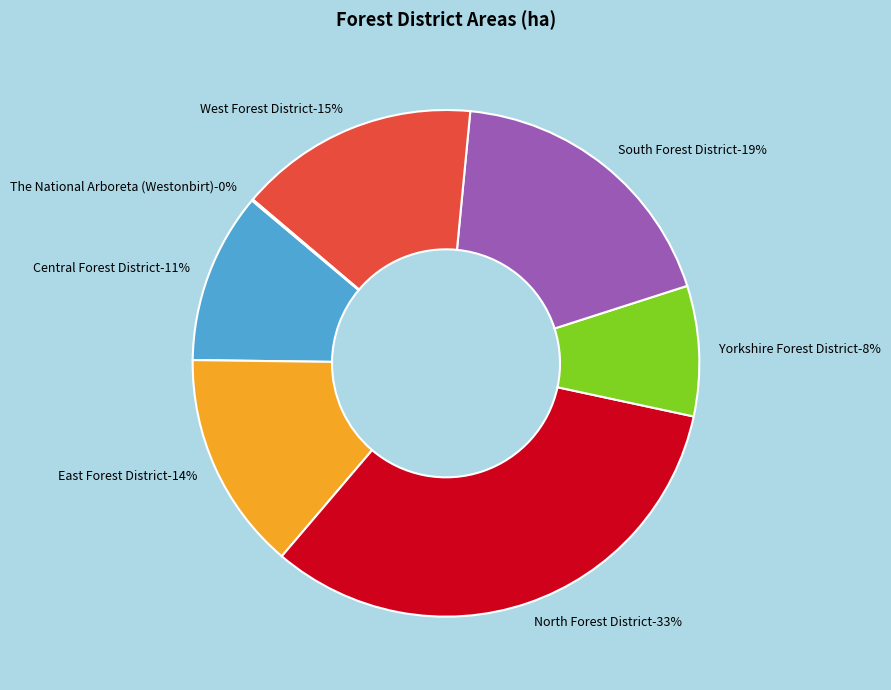

Is there any slice that represents more than half of the pie?

No